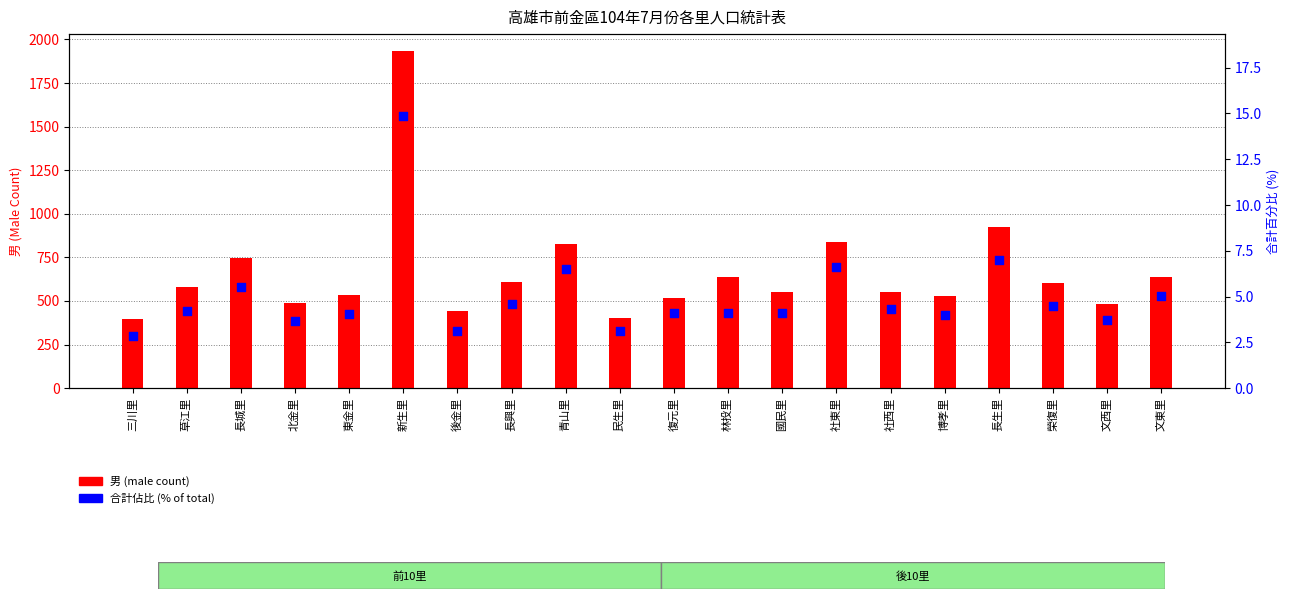

Which series has the largest Y range (max minus min)?

男 (male count)